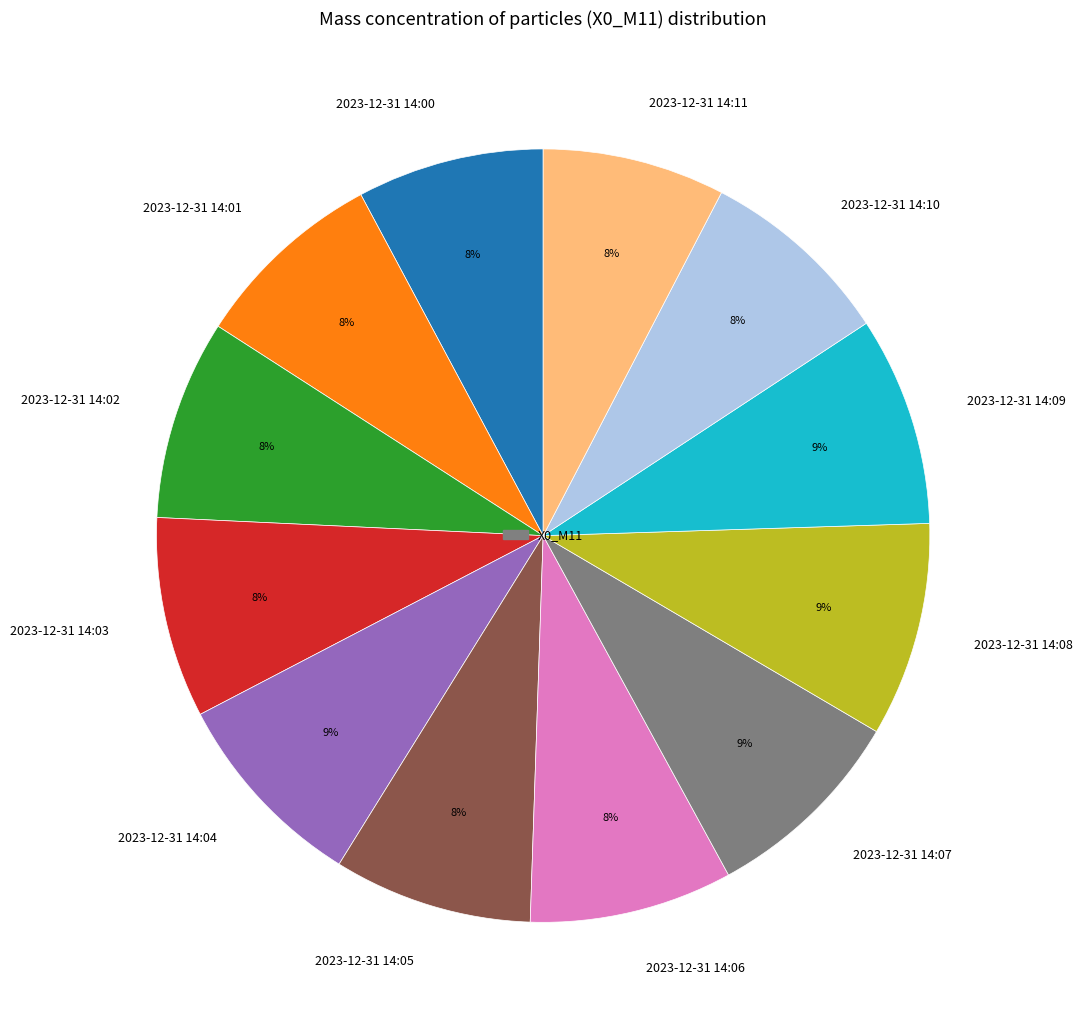

True or false: 2023-12-31 14:03 accounts for 1% of the total.

False